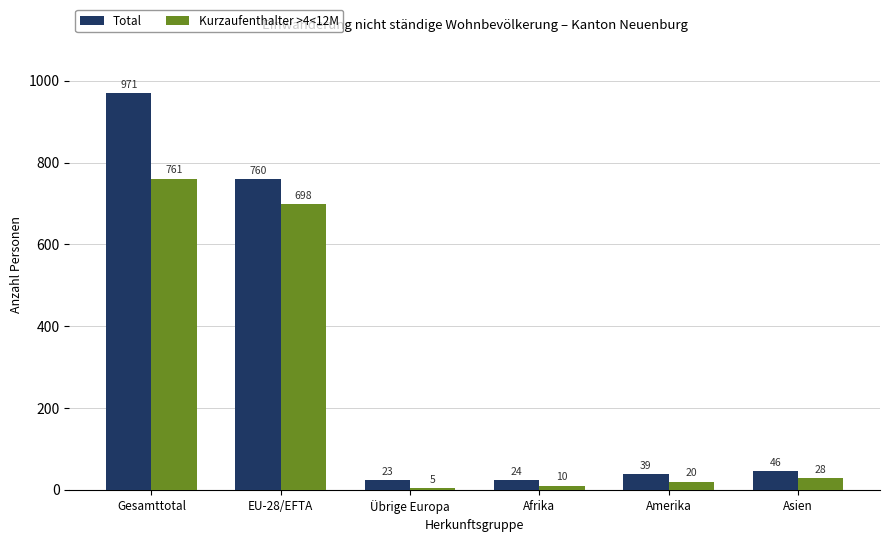

What is the spread (max minus min) of values at EU-28/EFTA?

62